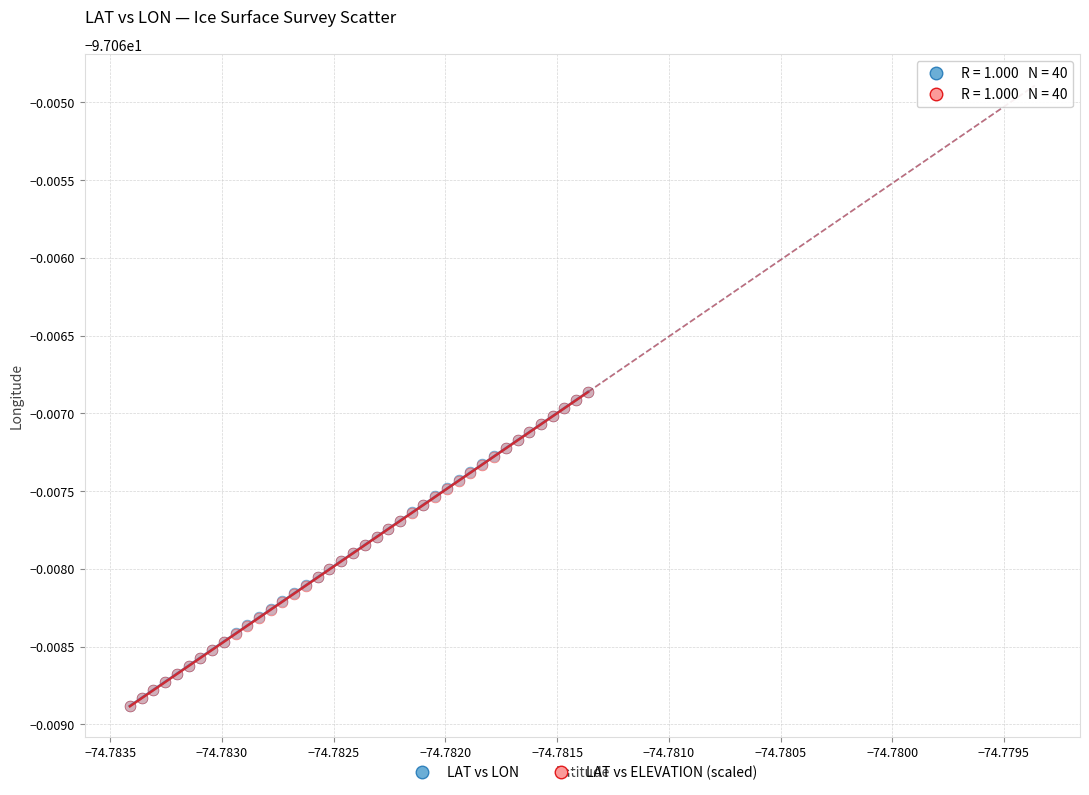

What are all the series names shown in the legend?

LAT vs LON, LAT vs ELEVATION (scaled)